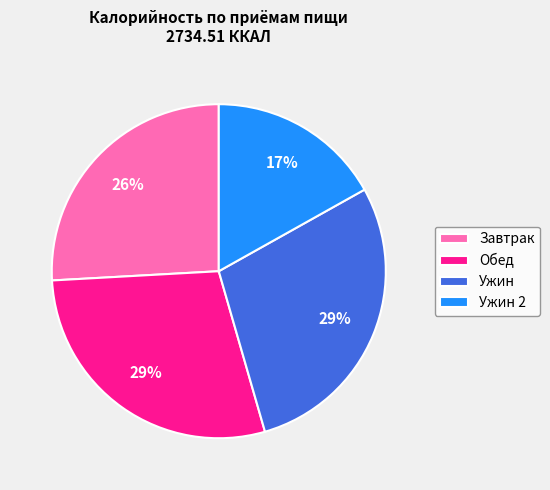

To the nearest percent, what is the difference between the largest and smallest slice percentages?

12%